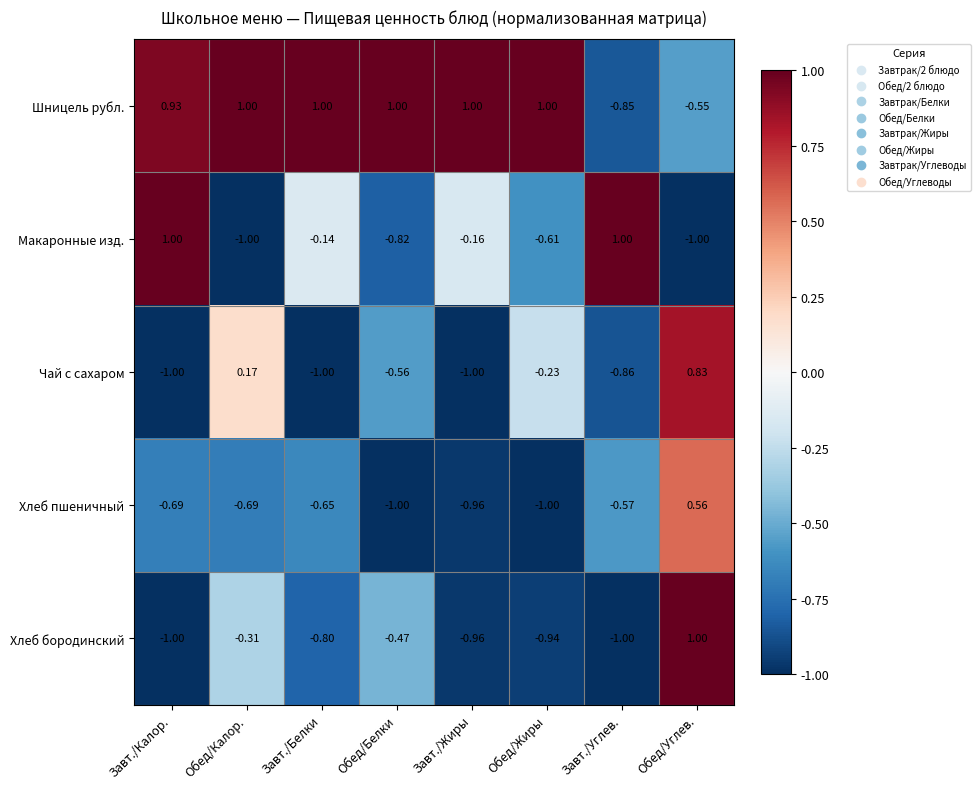

Which category has the highest value in the Хлеб бородинский series?

Обед/Углев.